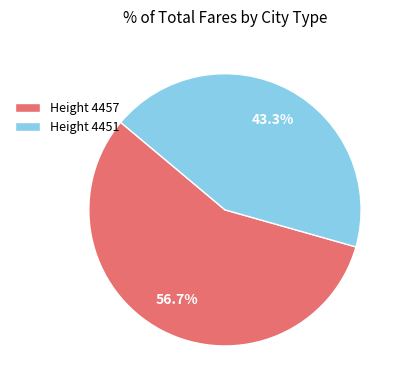

What is the ratio of the value at Height 4457 to the value at Height 4451?

1.3